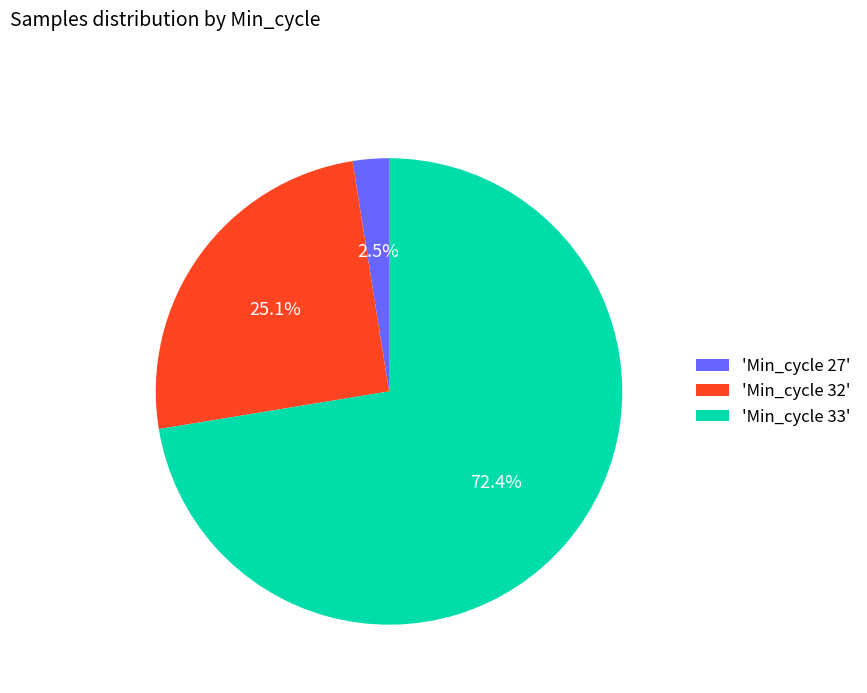

Which category has the smallest portion of the pie?

'Min_cycle 27'